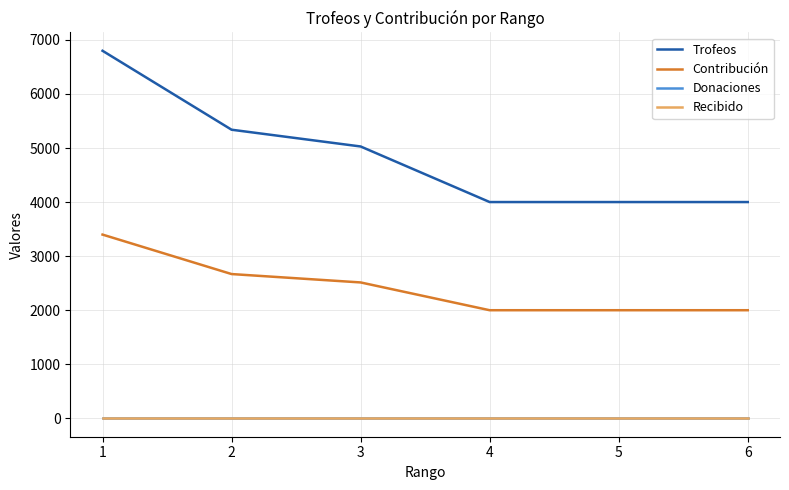

Which series changed the most between 2 and 6?

Trofeos